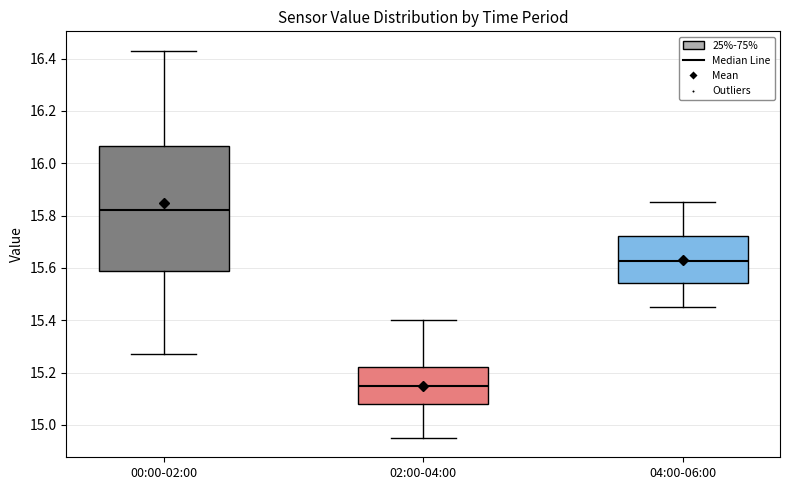

Reading left to right, transcribe this box plot: for each box, give where its median line is, the range the box spans, and where its two whiskers end, as read against the y-axis. The values are not printed on the chart, so give them approximately, as read against the axis.

00:00-02:00: median 15.82, box 15.58 to 16.06, whiskers 15.28 to 16.44
02:00-04:00: median 15.16, box 15.08 to 15.22, whiskers 14.96 to 15.40
04:00-06:00: median 15.62, box 15.54 to 15.72, whiskers 15.46 to 15.86